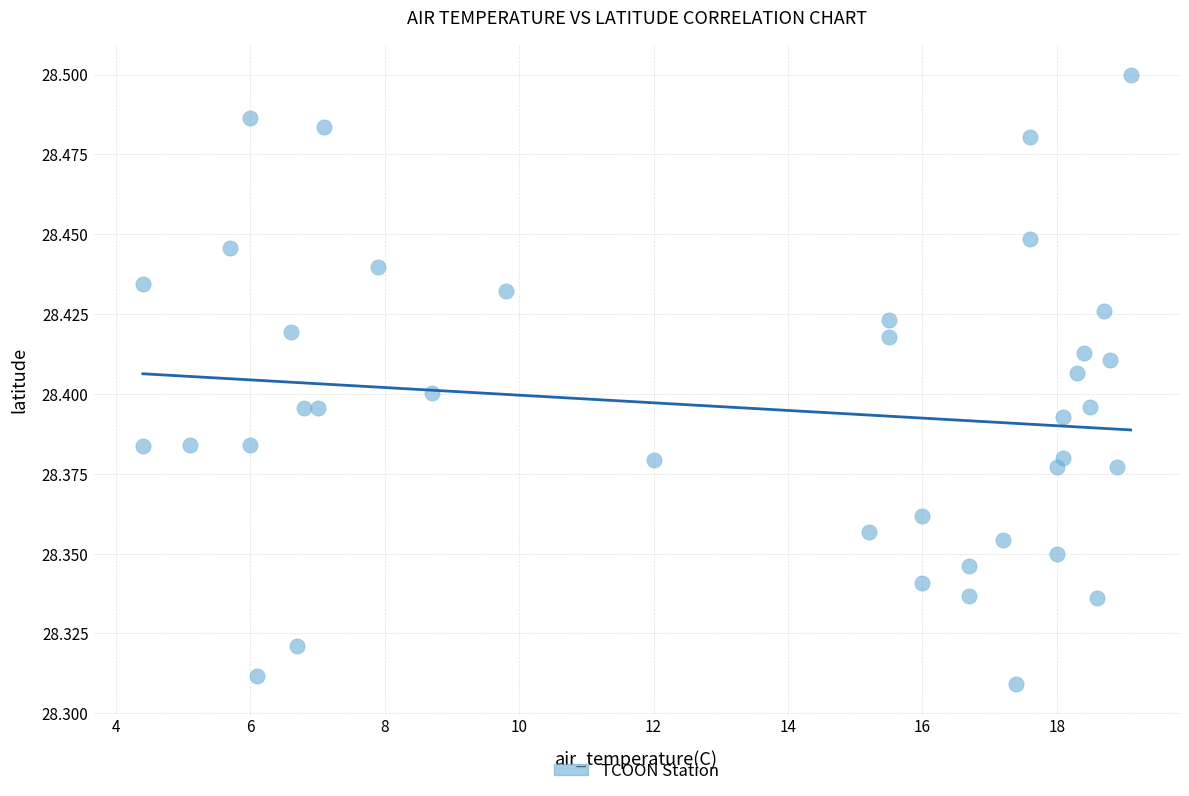

What is the range of X values (max minus min)?

14.7